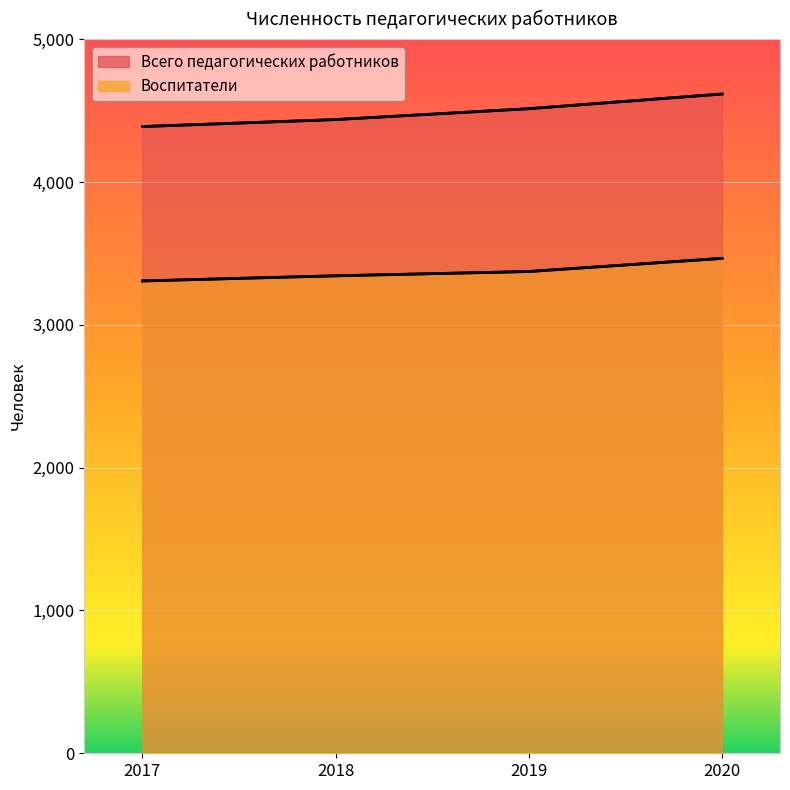

What is the average value of the Воспитатели series?

3372